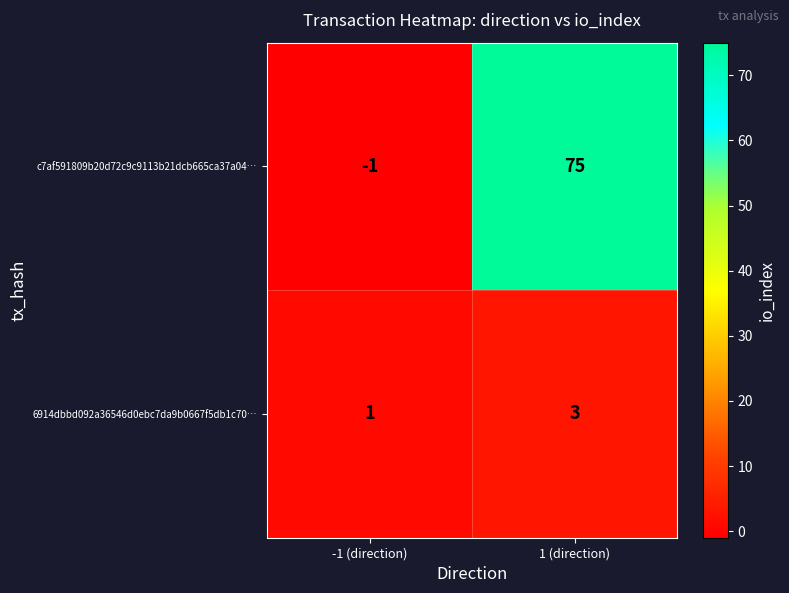

True or false: 6914dbbd092a36546d0ebc7da9b0667f5db1c70… has a value of 1 at -1 (direction).

True